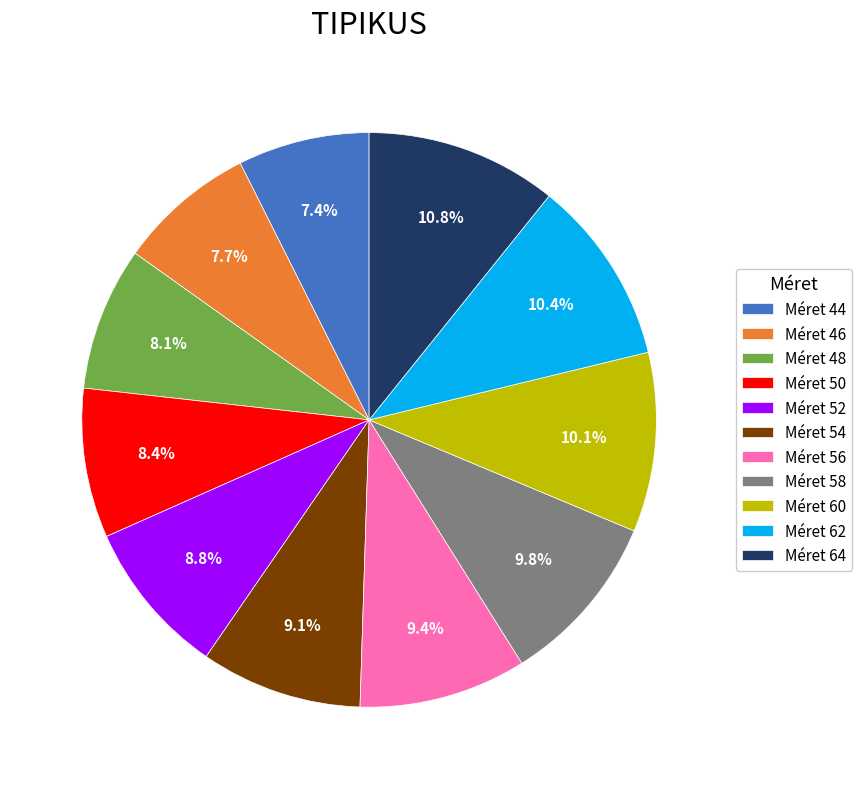

Does Méret 56 represent more than half of the total?

No